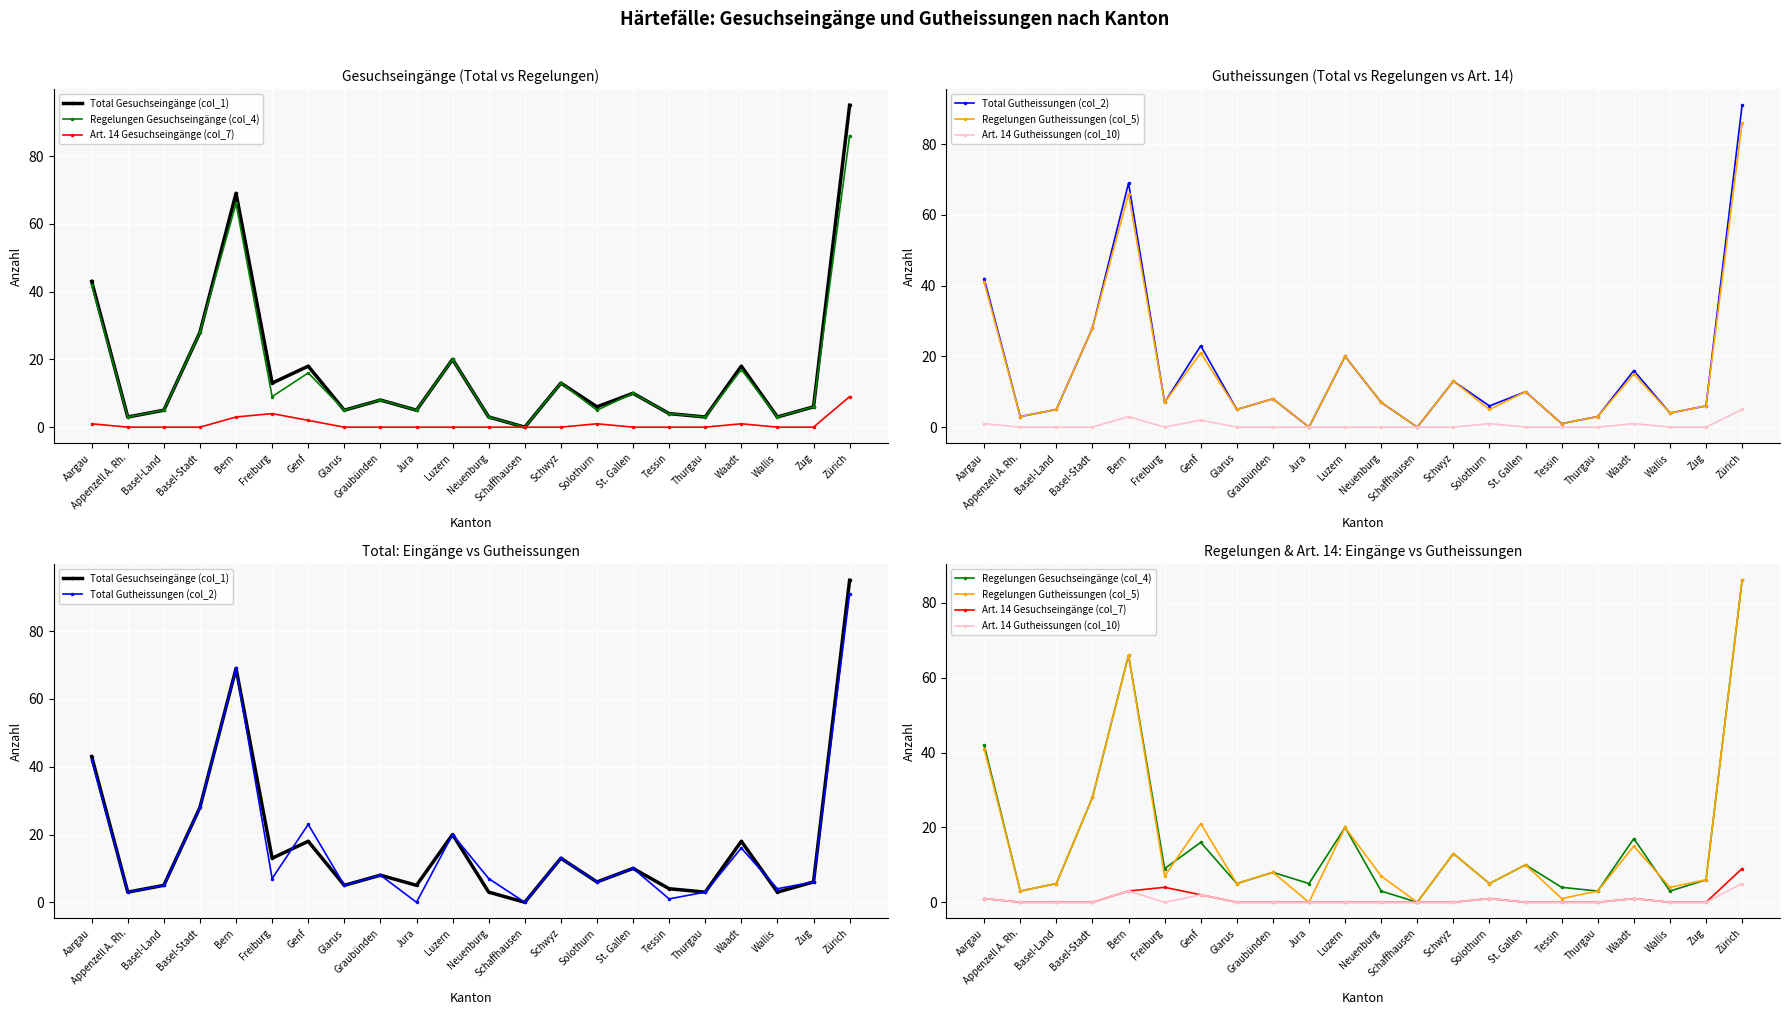

Rank the series by their maximum value, from lowest to highest.

Art. 14 Gutheissungen (col_10), Art. 14 Gesuchseingänge (col_7), Regelungen Gesuchseingänge (col_4), Regelungen Gutheissungen (col_5), Total Gutheissungen (col_2), Total Gesuchseingänge (col_1)